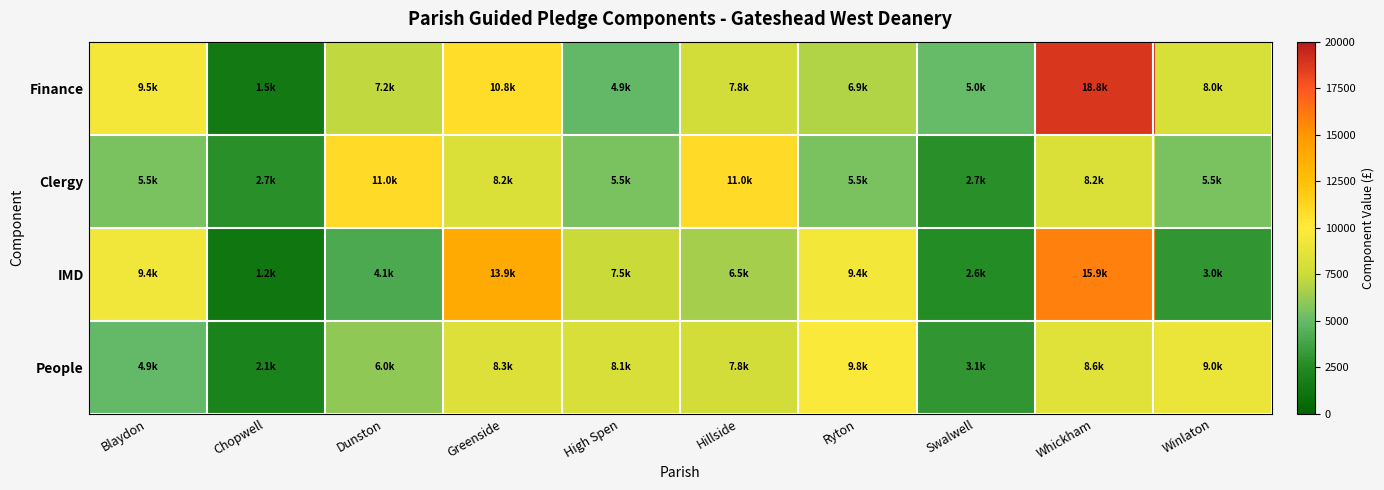

Reading left to right, transcribe all the data shown in this chart.

Finance: Blaydon=9530.9	Chopwell=1483.3	Dunston=7195.9	Greenside=10790.4	High Spen=4862.0	Hillside=7785.3	Ryton=6873.8	Swalwell=5004.2	Whickham=18810.0	Winlaton=8020.2
Clergy: Blaydon=5482.8	Chopwell=2741.4	Dunston=10965.6	Greenside=8224.2	High Spen=5482.8	Hillside=10965.6	Ryton=5482.8	Swalwell=2741.4	Whickham=8224.2	Winlaton=5482.8
IMD: Blaydon=9354.3	Chopwell=1187.9	Dunston=4091.2	Greenside=13875.2	High Spen=7465.0	Hillside=6546.9	Ryton=9432.4	Swalwell=2636.9	Whickham=15924.3	Winlaton=3048.8
People: Blaydon=4947.8	Chopwell=2083.0	Dunston=6037.0	Greenside=8296.7	High Spen=8093.0	Hillside=7809.7	Ryton=9770.2	Swalwell=3100.0	Whickham=8562.4	Winlaton=9045.3